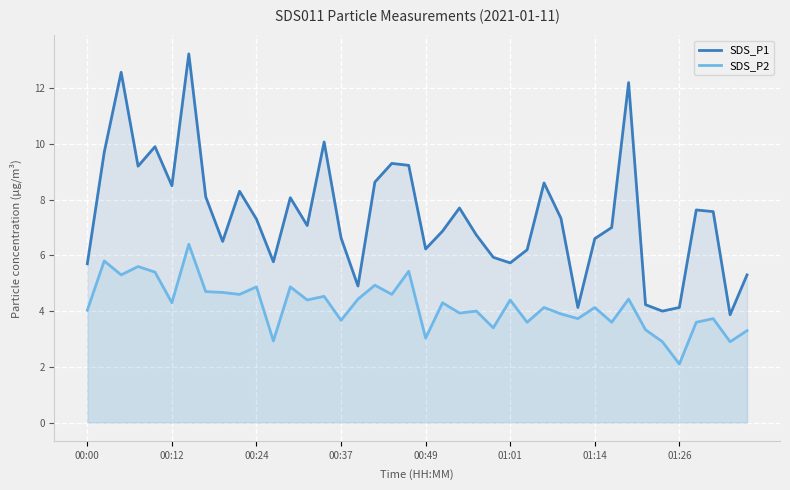

The value of SDS_P2 at 17 is 4.9. True or false?

True